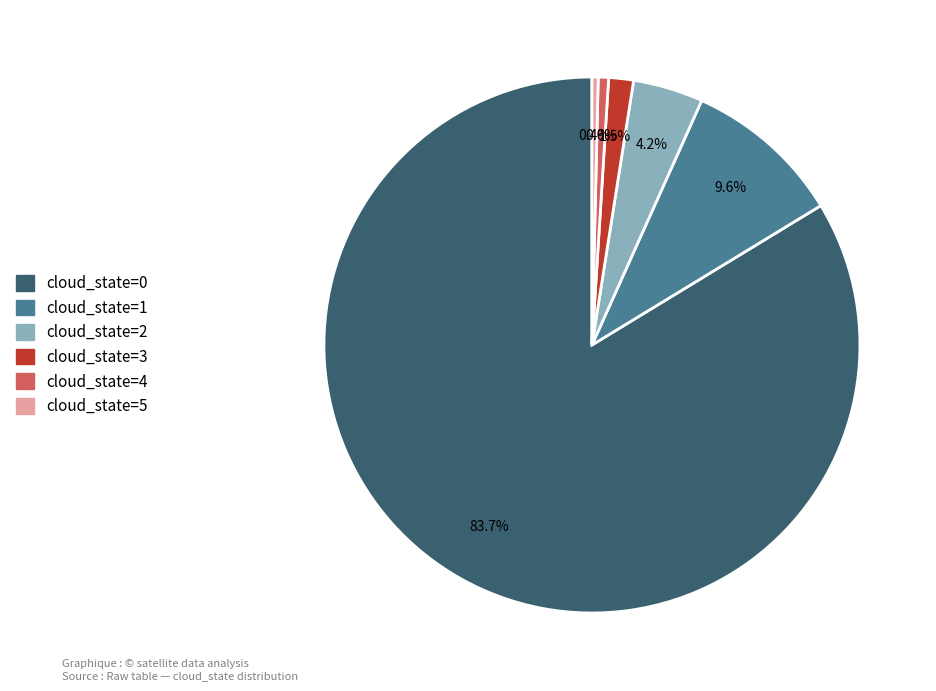

Which slice is the largest?

cloud_state=0